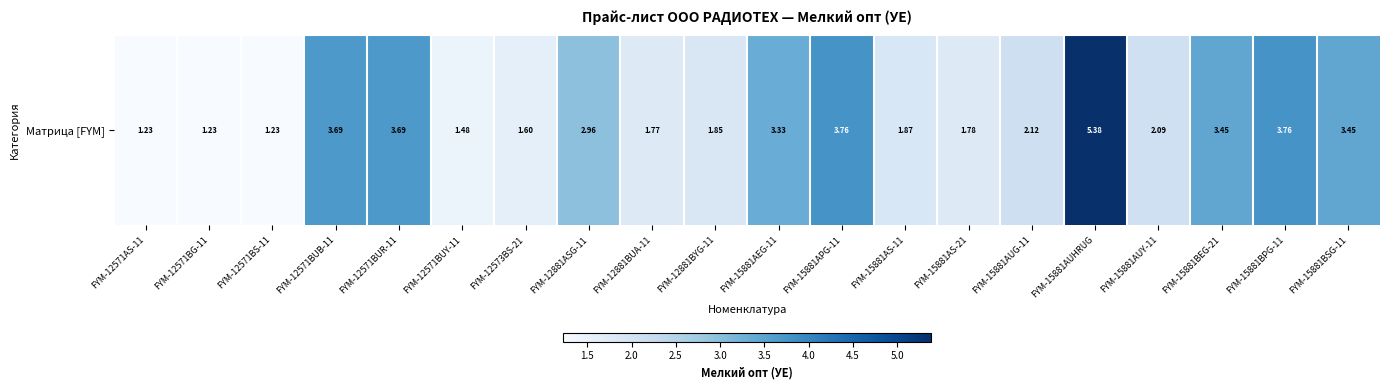

The value at FYM-15881BSG-11 is 3.5. True or false?

True